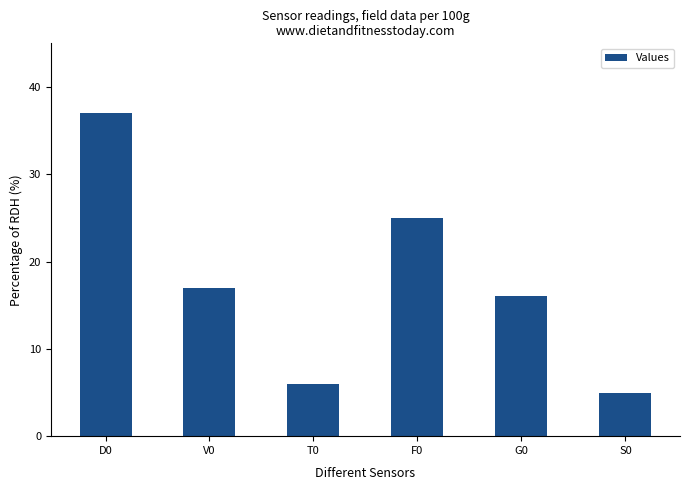

What position from the right is S0?

1